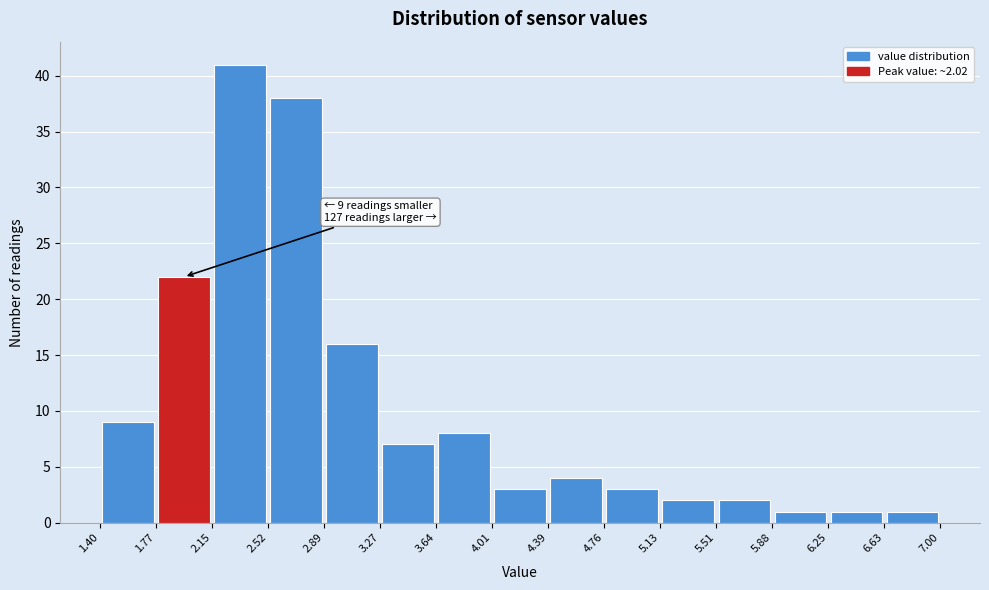

Which range on the x-axis has the tallest bar?

2.15 to 2.52